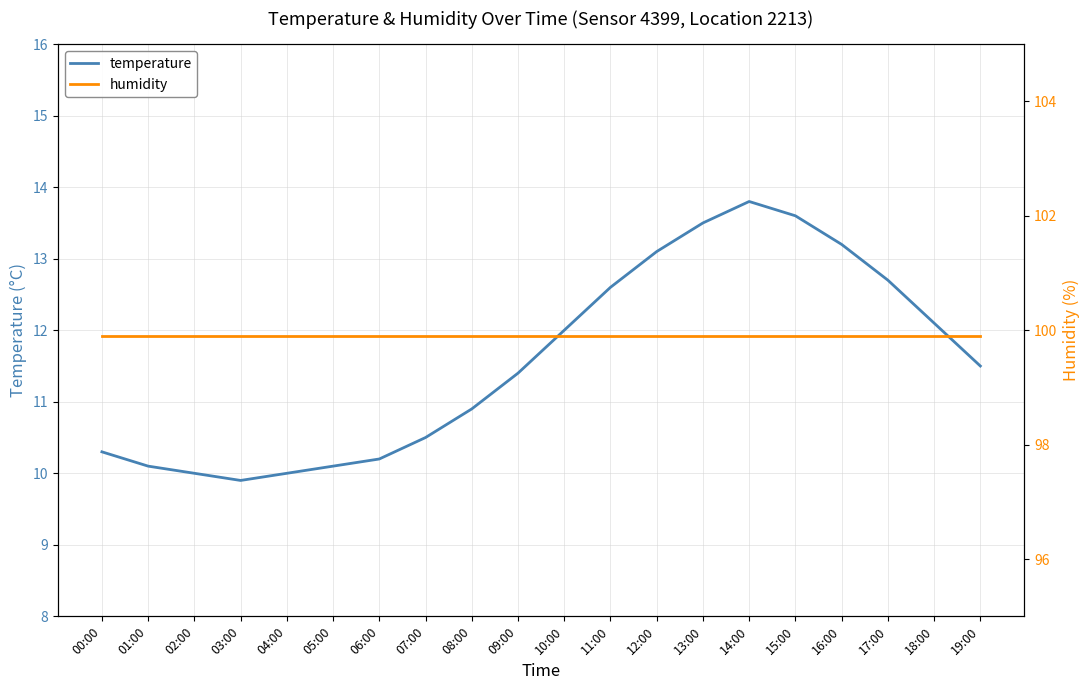

True or false: temperature has a value of 3.7 at 19:00.

False